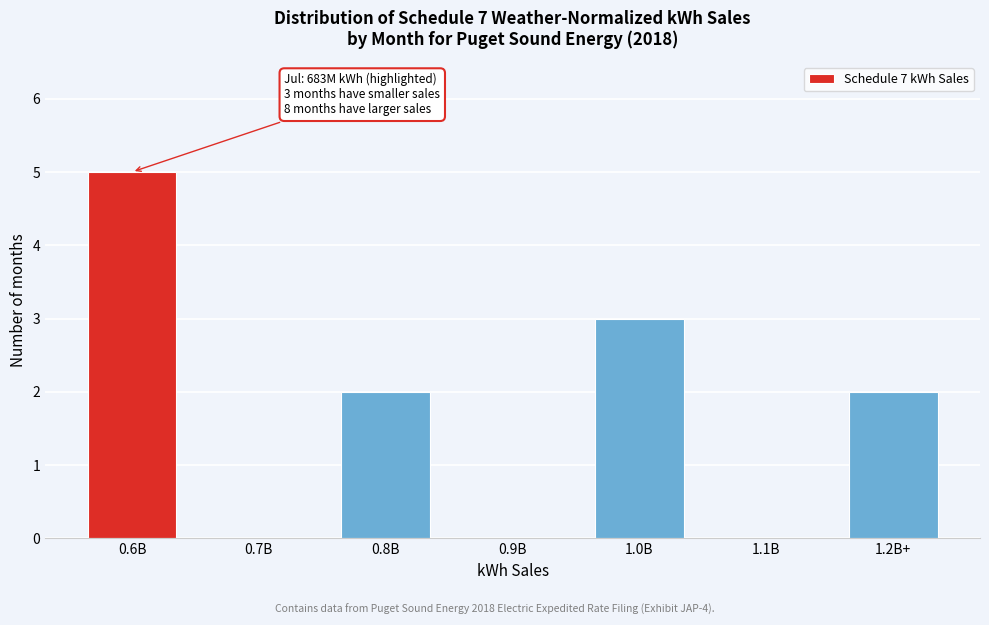

Reading right to left, what are all the values shown in this chart?

1.2B+=2	1.1B=0	1.0B=3	0.9B=0	0.8B=2	0.7B=0	0.6B=5